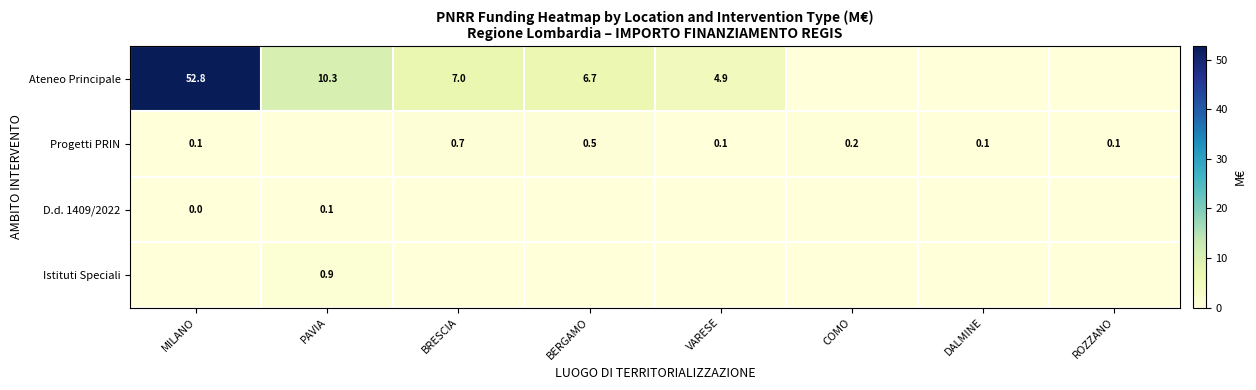

Is it true that Istituti Speciali equals 0.9 at PAVIA?

True